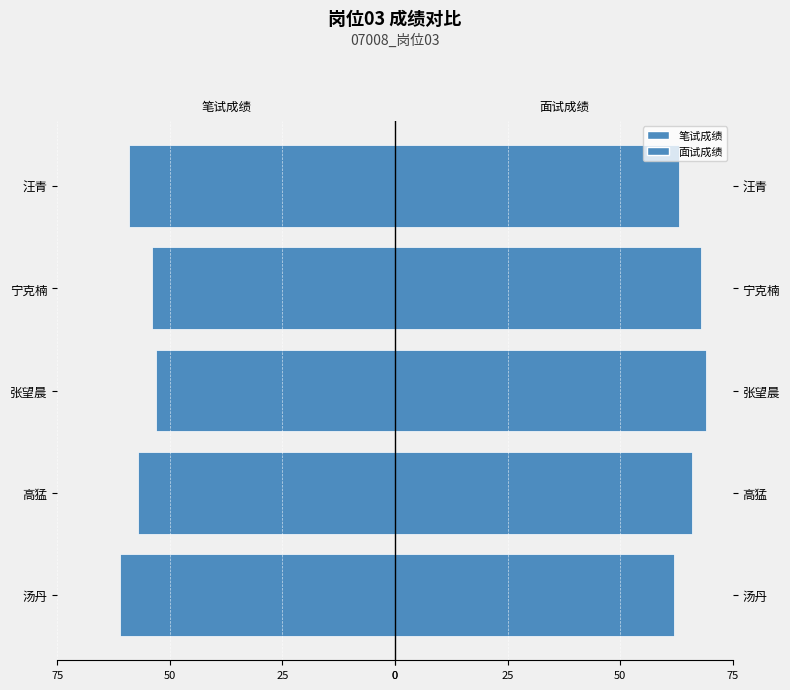

How many data points in 笔试成绩 are less than -57?

2